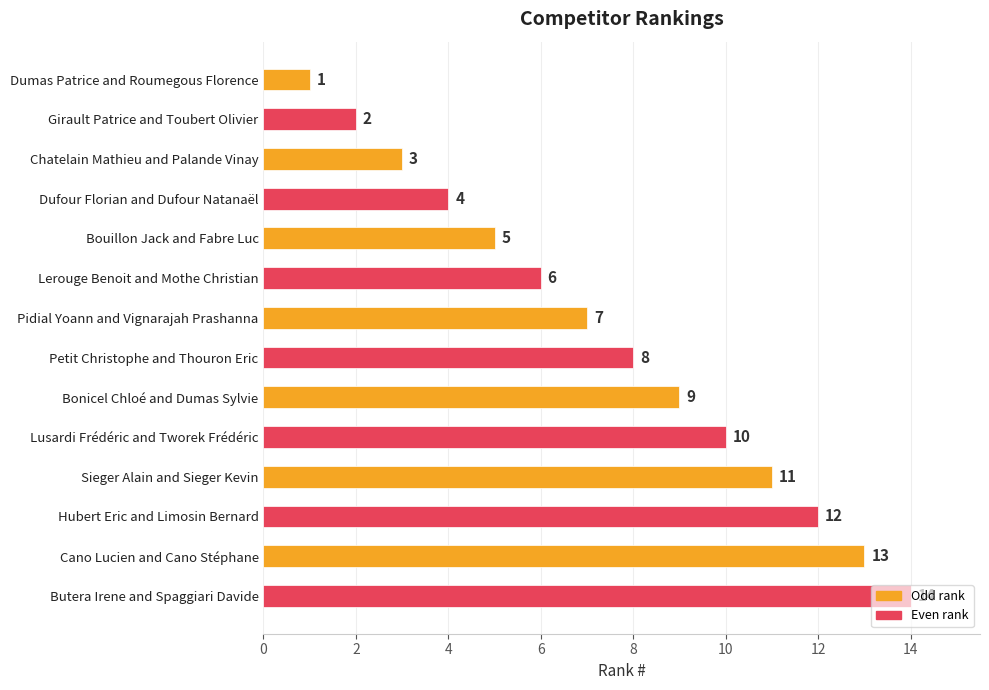

What is the change in value from Girault Patrice and Toubert Olivier to Cano Lucien and Cano Stéphane?

+11